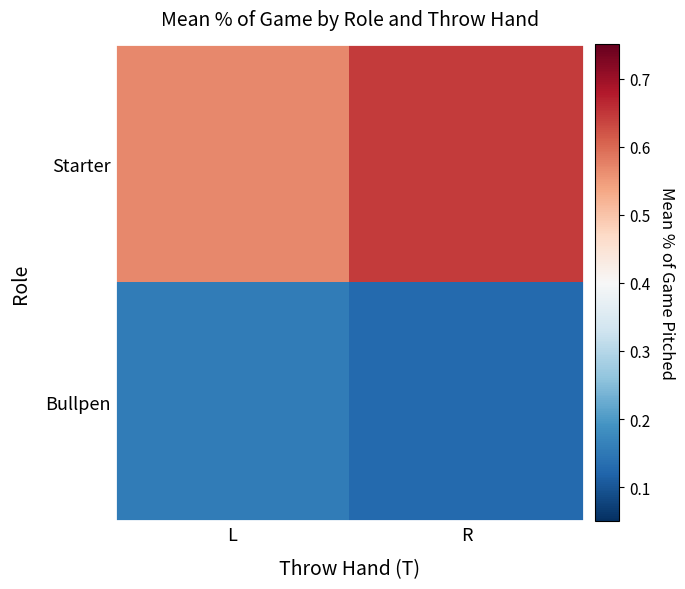

List the series in order of their peak value, lowest first.

Bullpen, Starter